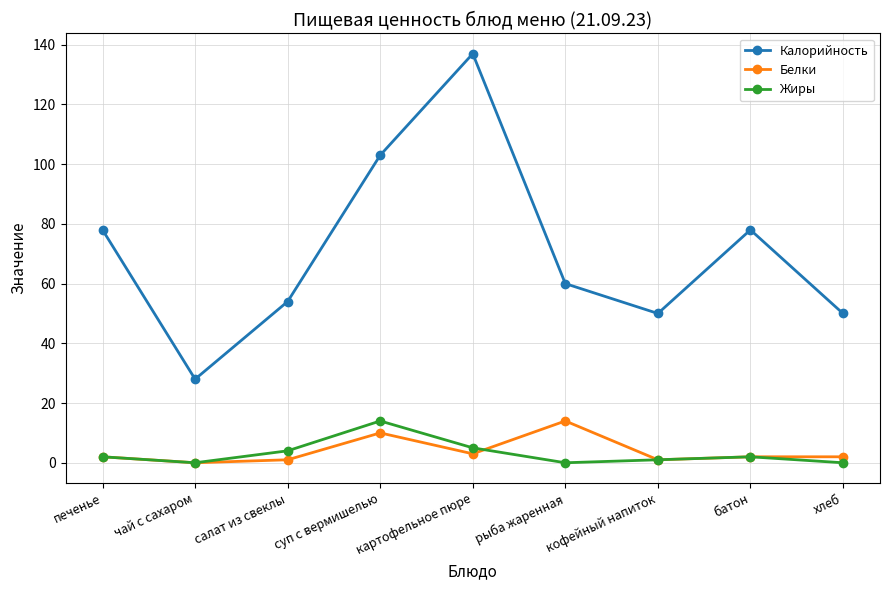

What is the value of the Калорийность point at the 8th from the left?

78